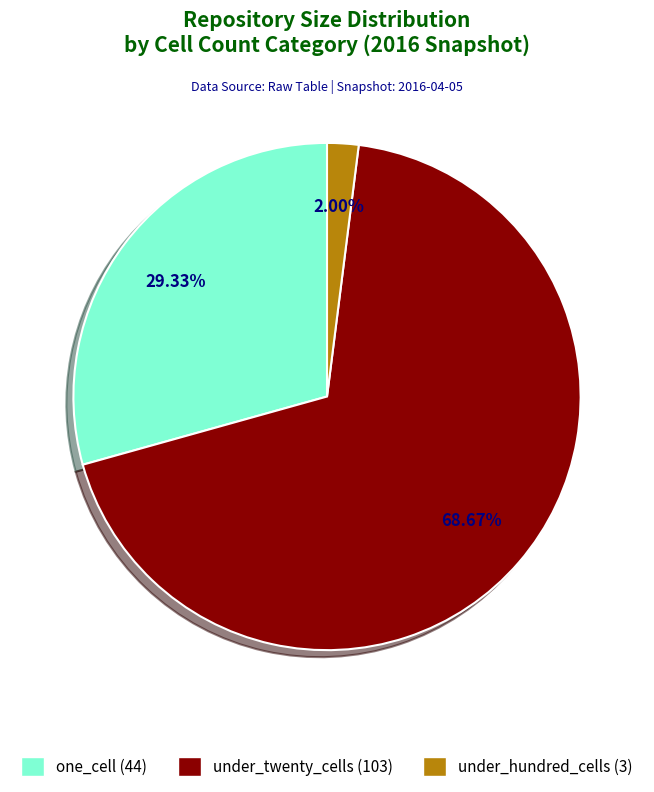

Does any single category account for the majority?

Yes